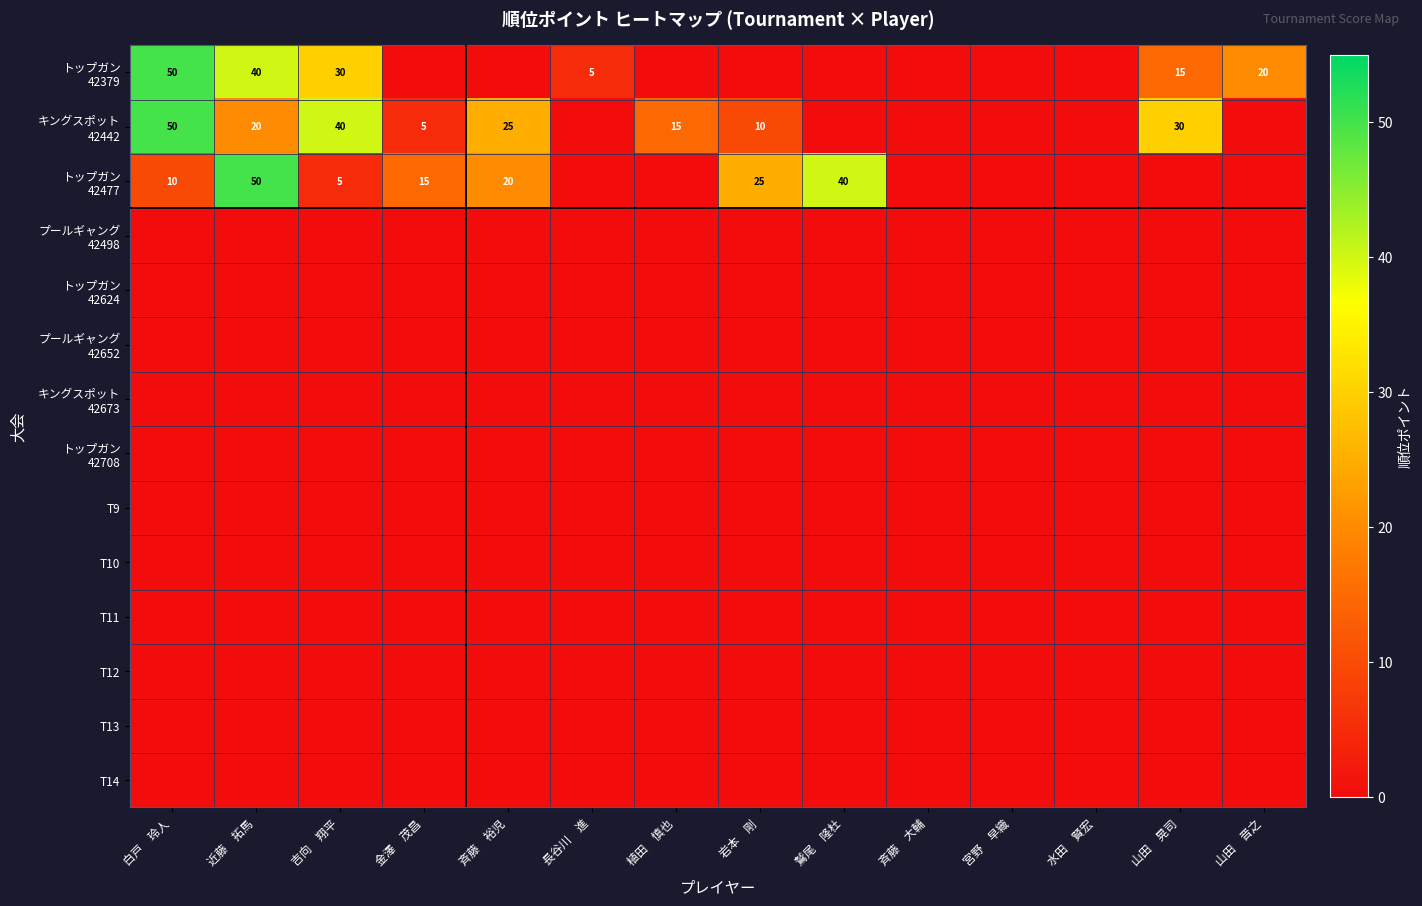

Which series has the largest range (max minus min)?

トップガン 42379